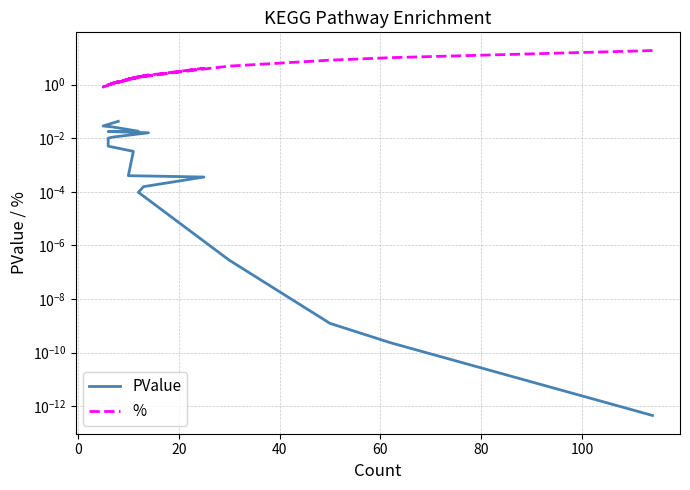

At how many categories does at least one series exceed 11?

1